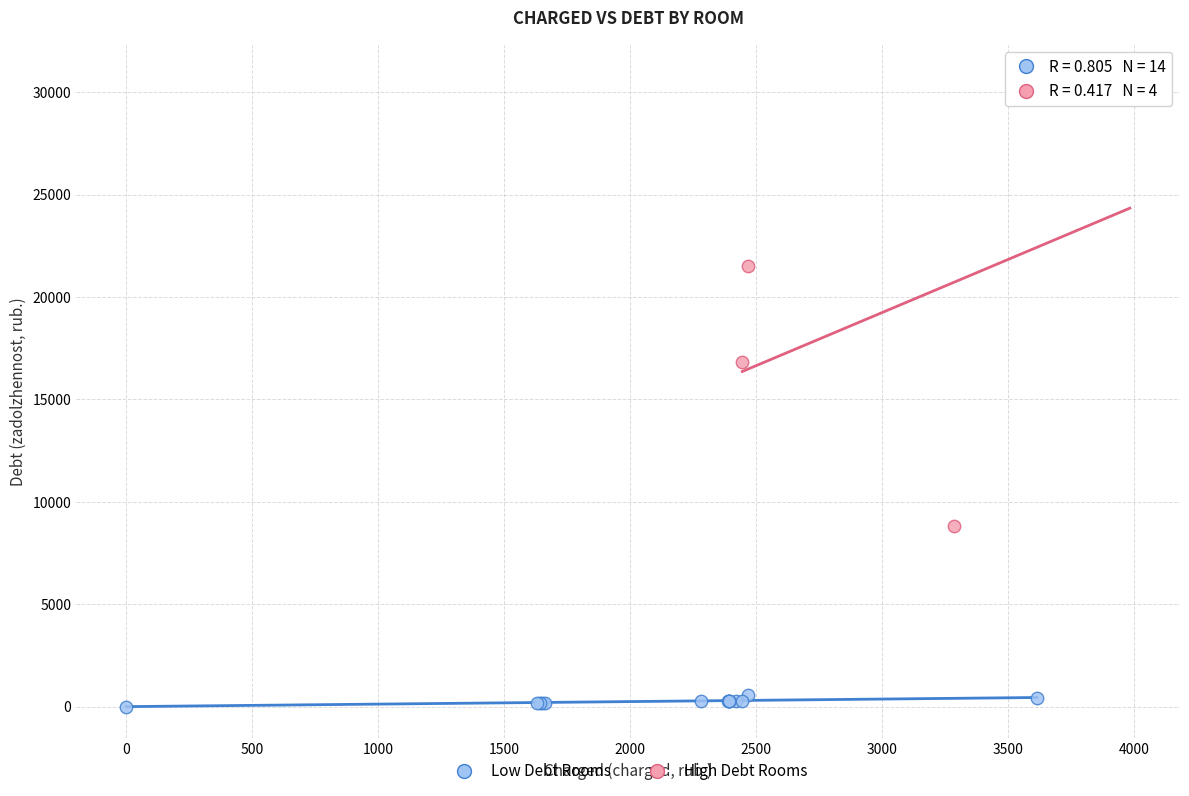

Which series reaches the minimum Y coordinate?

Low Debt Rooms